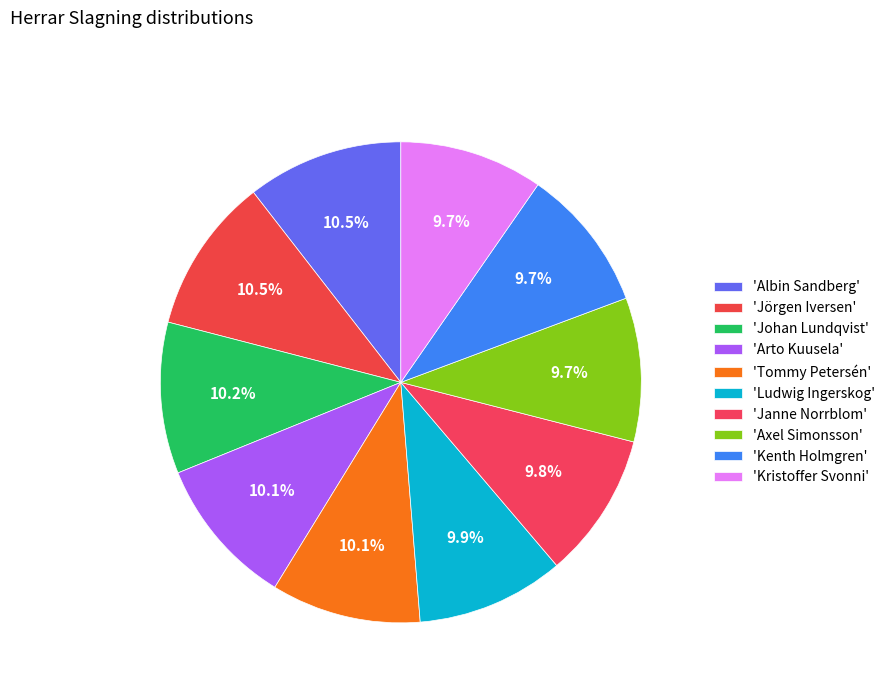

Which category has the smallest portion of the pie?

Kenth Holmgren